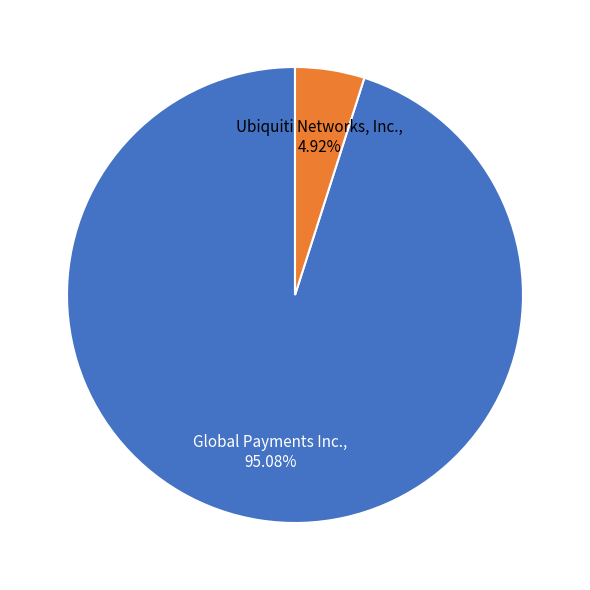

Is there a majority slice in this chart?

Yes